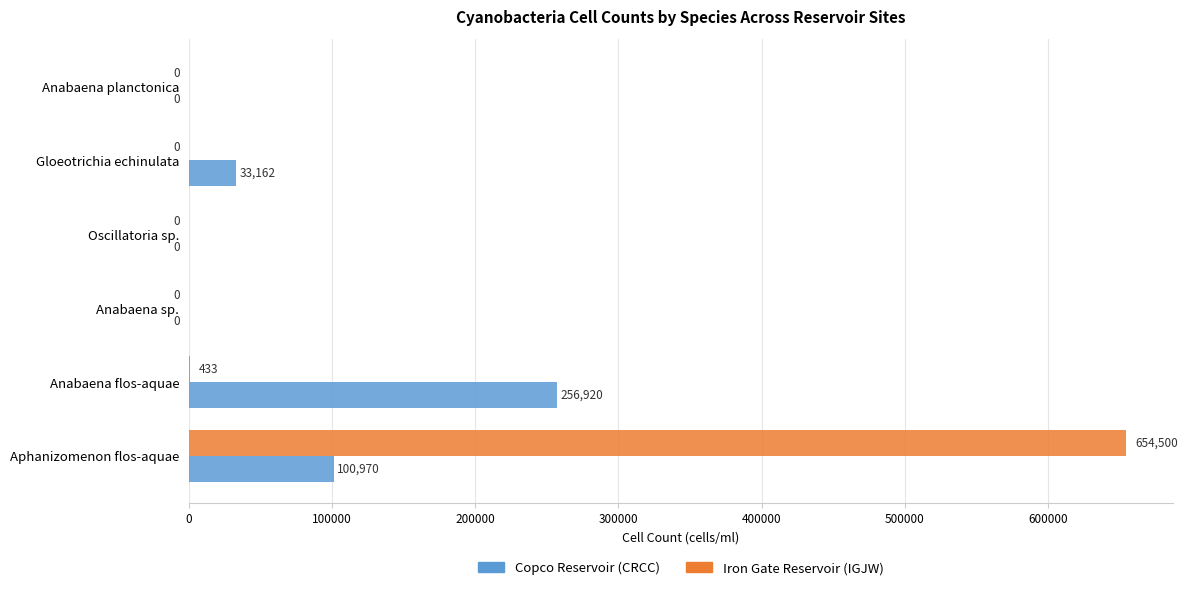

Is it true that Iron Gate Reservoir (IGJW) equals 1003908 at Aphanizomenon flos-aquae?

False